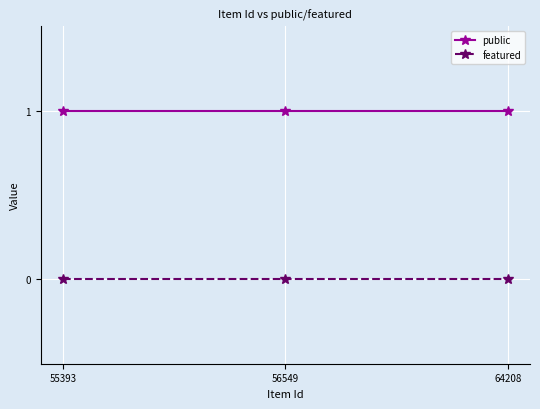

Rank the series by their average value, from highest to lowest.

public, featured